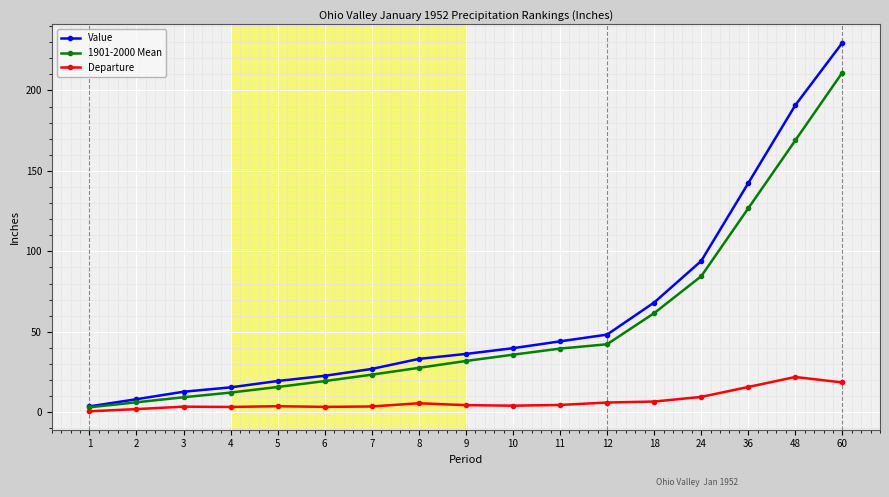

At which category does the chart reach its peak across all series?

60